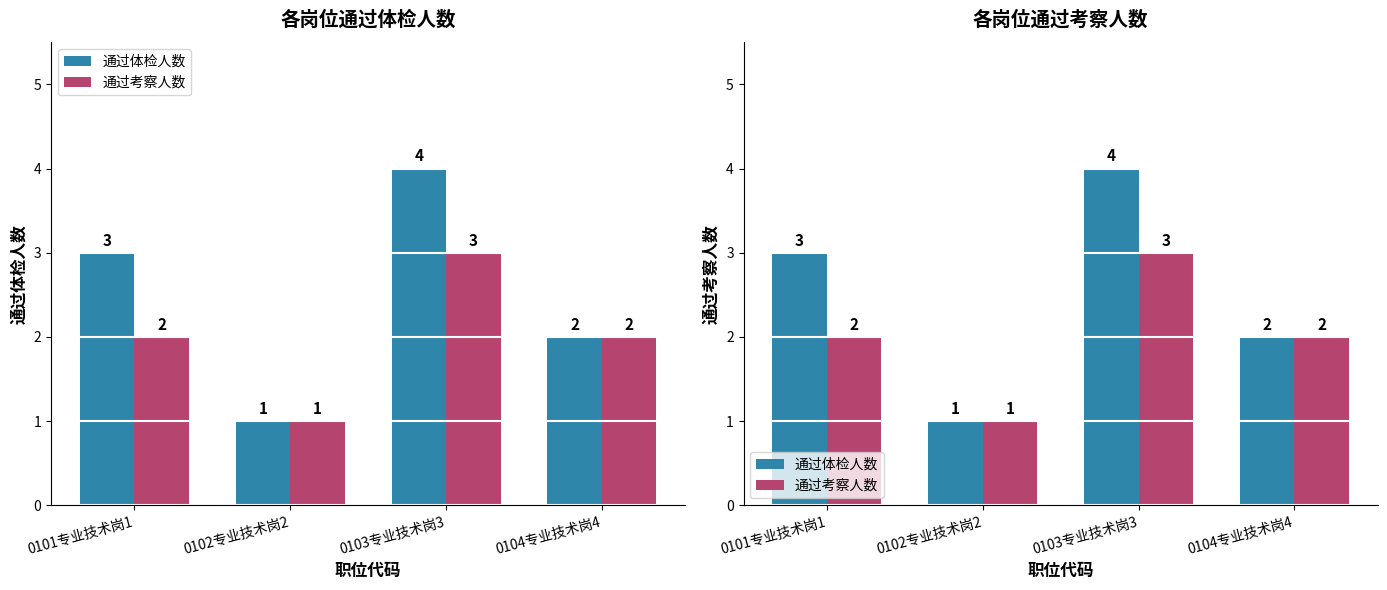

Is the value of 通过考察人数 at 0103专业技术岗3 greater than the value of 通过体检人数 at 0102专业技术岗2?

Yes